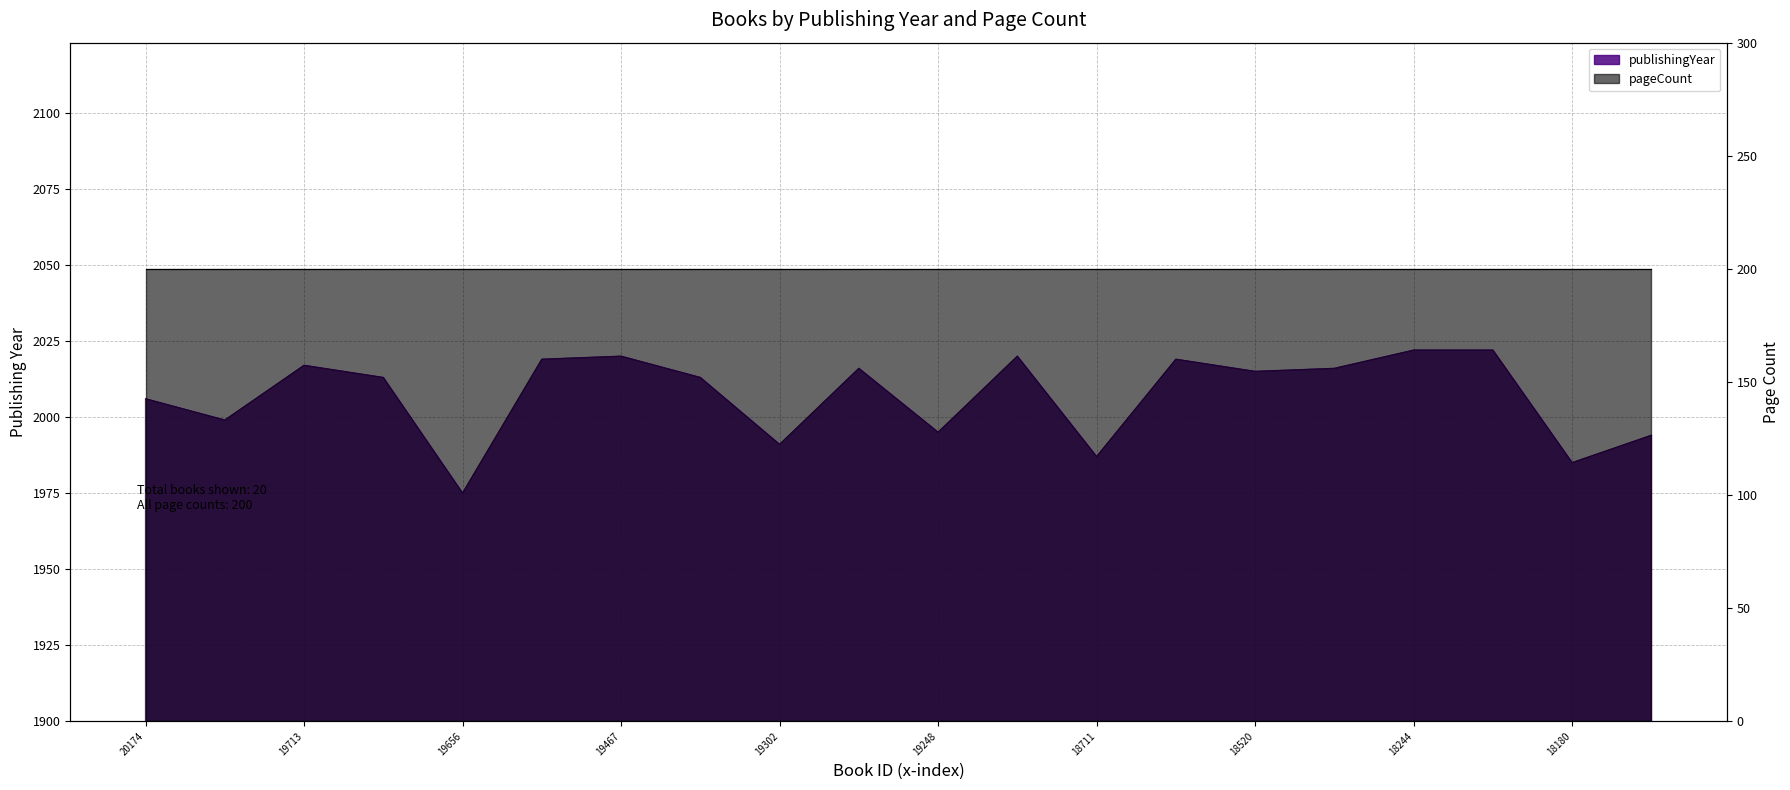

What is the difference between the values at 19467 and 19656?

45